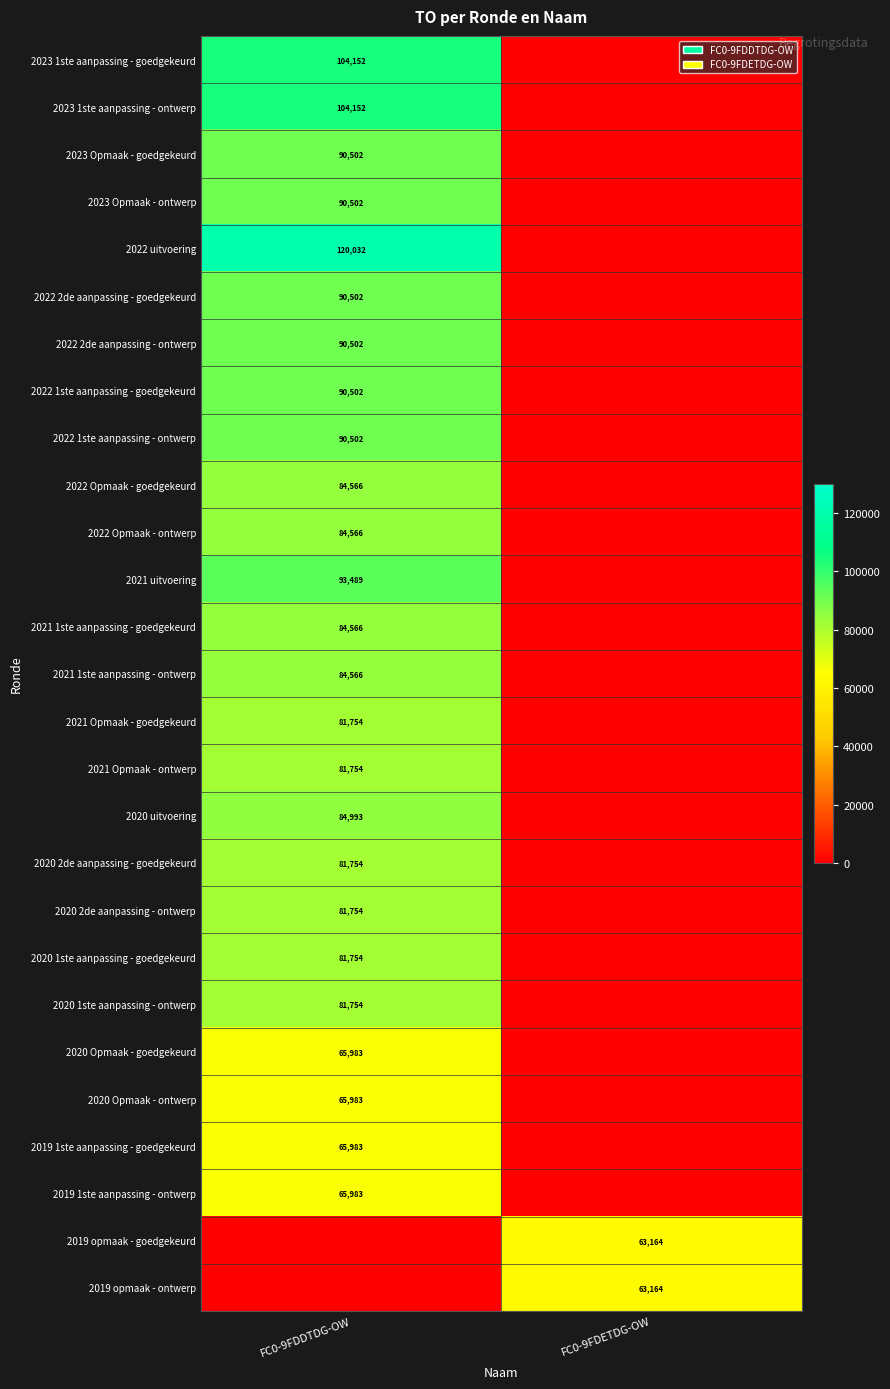

What is the maximum value shown in the chart?

120032